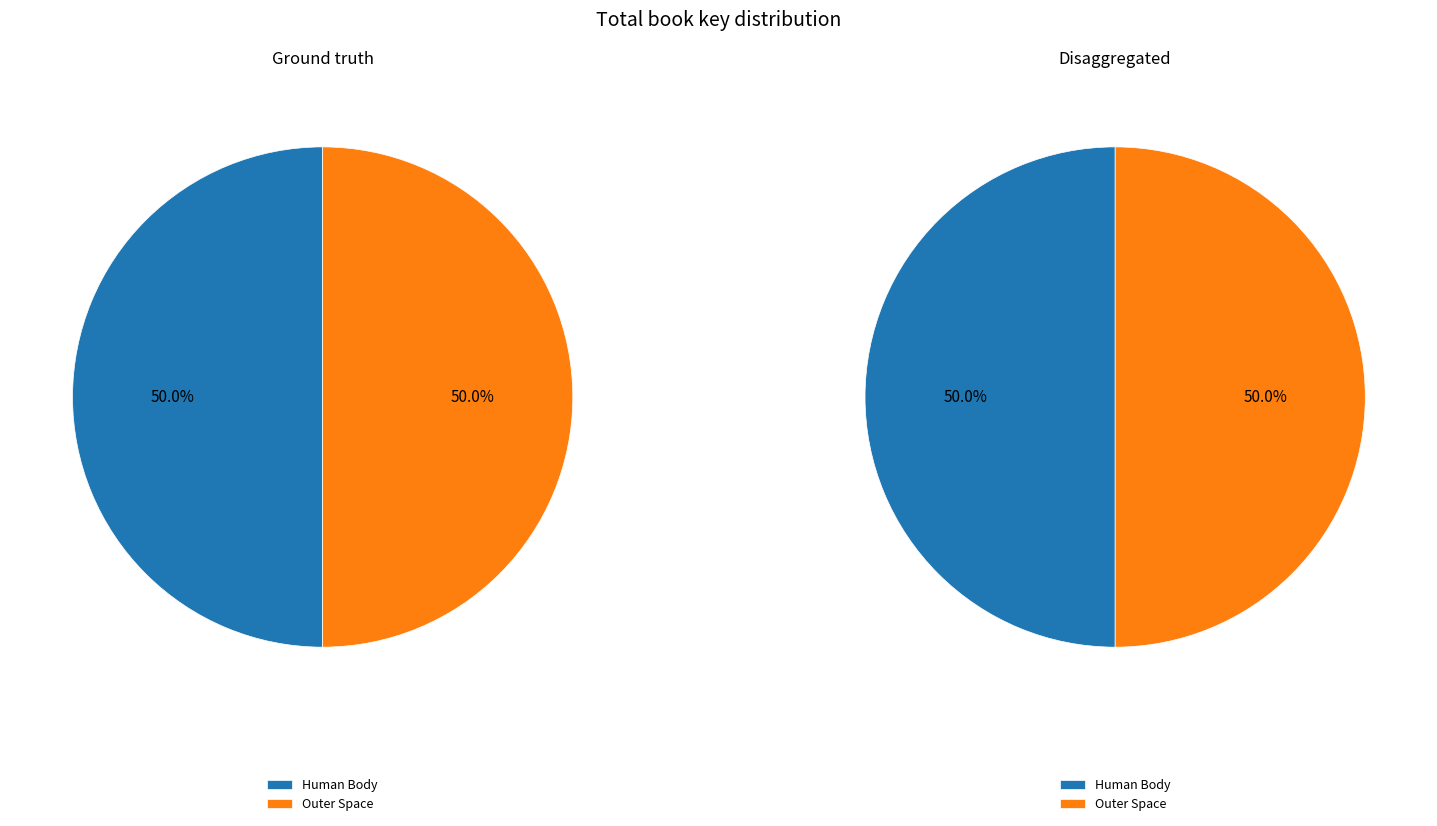

What percentage is the Human Body slice, to the nearest percent?

50%